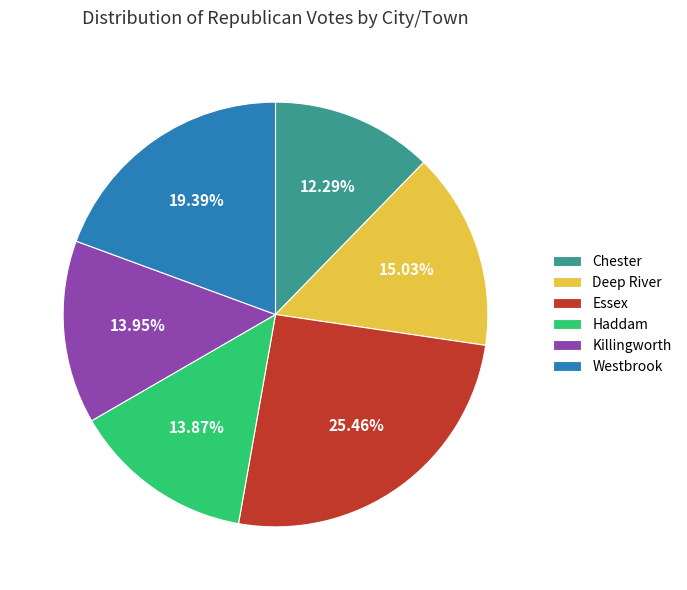

To the nearest percent, what portion does Haddam represent?

14%